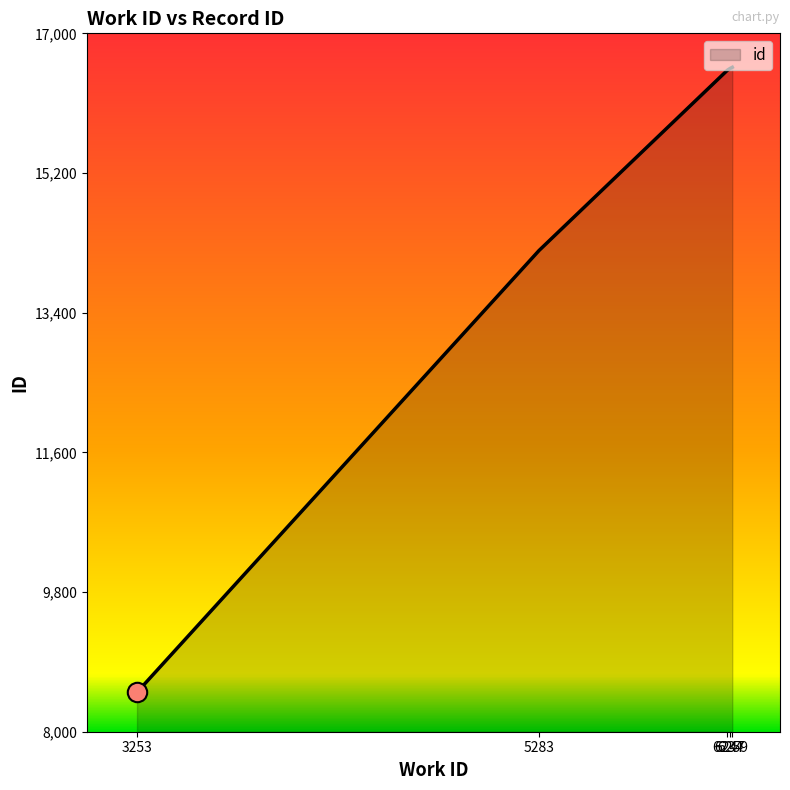

True or false: there are more than 2 points higher than both neighbors.

False